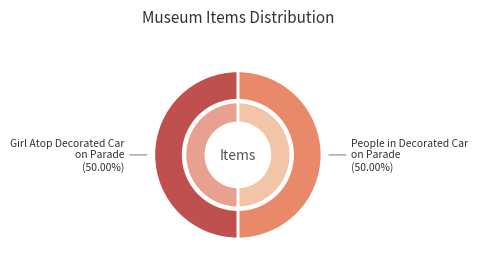

What is the largest slice in the pie chart?

Girl Atop Decorated Car on Parade